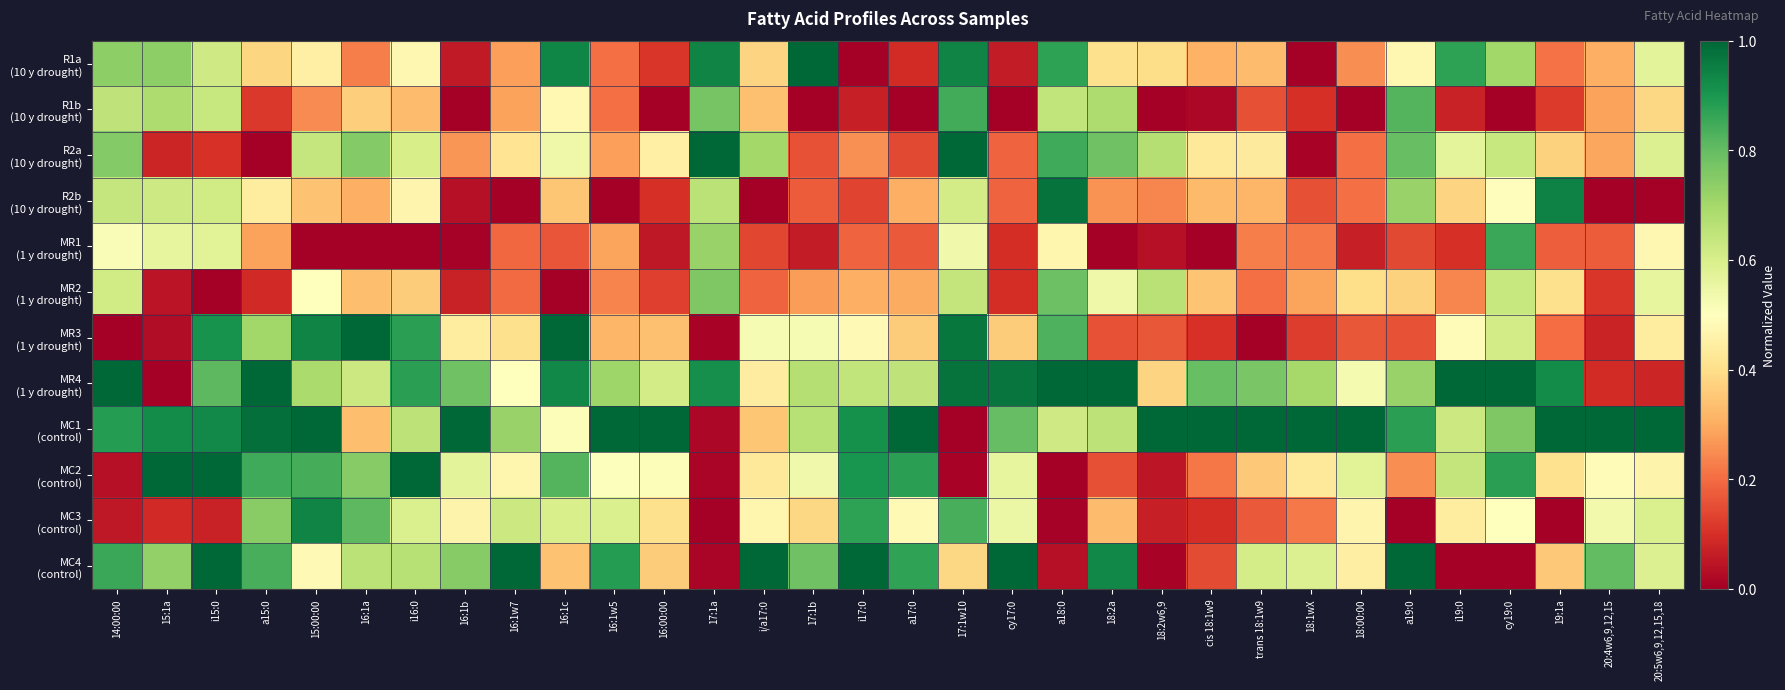

What is the spread (max minus min) of values at 14:00:00?

1.0